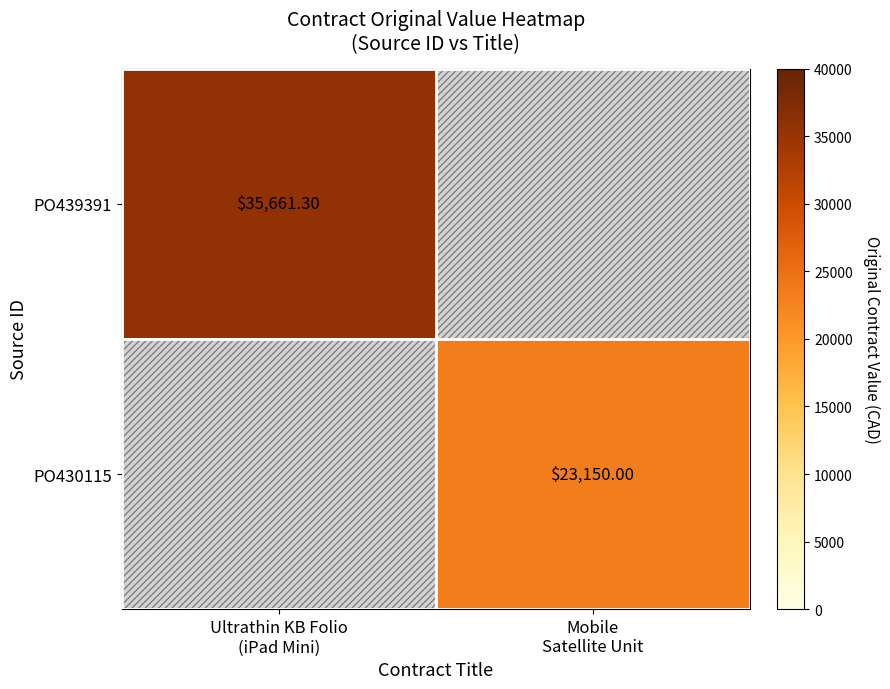

What is the difference between the maximum and minimum values in the PO439391 series?

35661.3